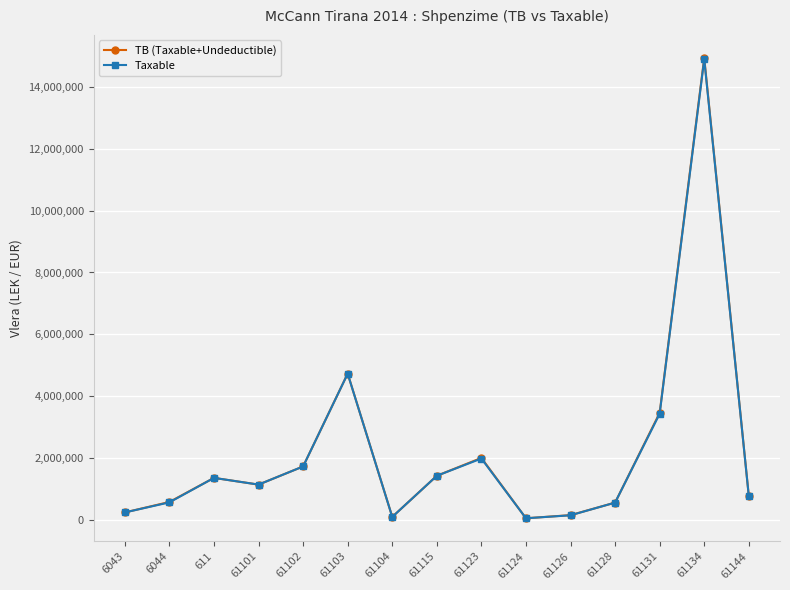

Is the value of Taxable at 61126 greater than the value of TB (Taxable+Undeductible) at 61144?

No